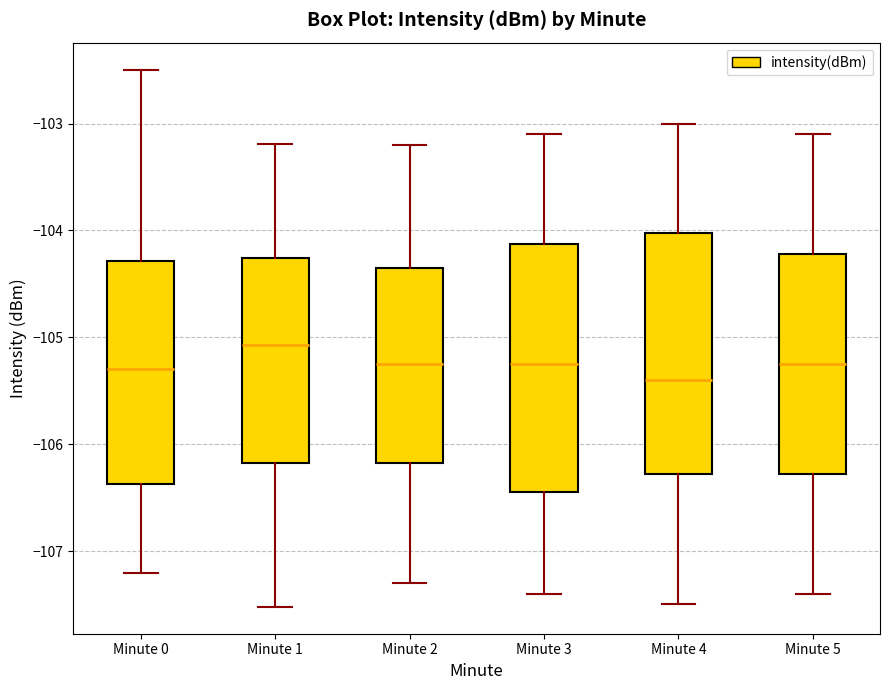

Reading left to right, read every box against the y-axis: the position of its median line, the range the box covers, and the ends of its whiskers. The values are not printed on the chart, so give them approximately, as read against the axis.

Minute 0: median -105.3, box -106.4 to -104.3, whiskers -107.2 to -102.5
Minute 1: median -105.1, box -106.2 to -104.3, whiskers -107.5 to -103.2
Minute 2: median -105.2, box -106.2 to -104.3, whiskers -107.3 to -103.2
Minute 3: median -105.2, box -106.4 to -104.1, whiskers -107.4 to -103.1
Minute 4: median -105.4, box -106.3 to -104.0, whiskers -107.5 to -103.0
Minute 5: median -105.2, box -106.3 to -104.2, whiskers -107.4 to -103.1